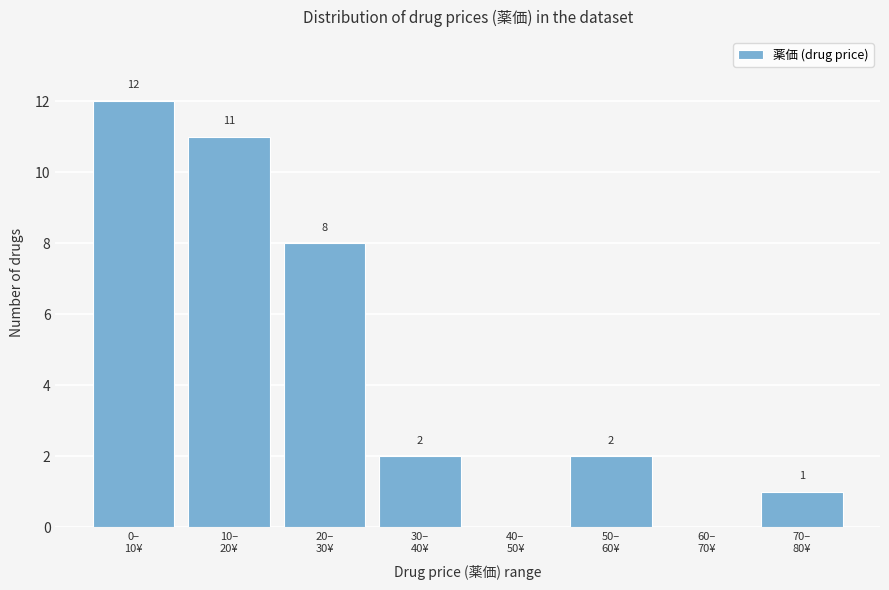

What is the greatest value displayed?

12